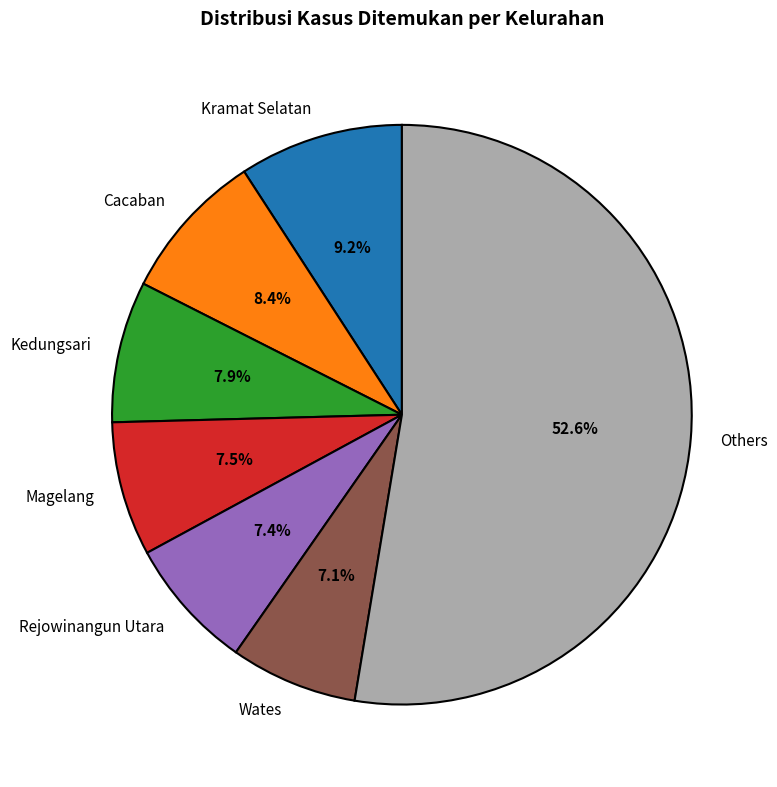

Does any single category account for the majority?

Yes